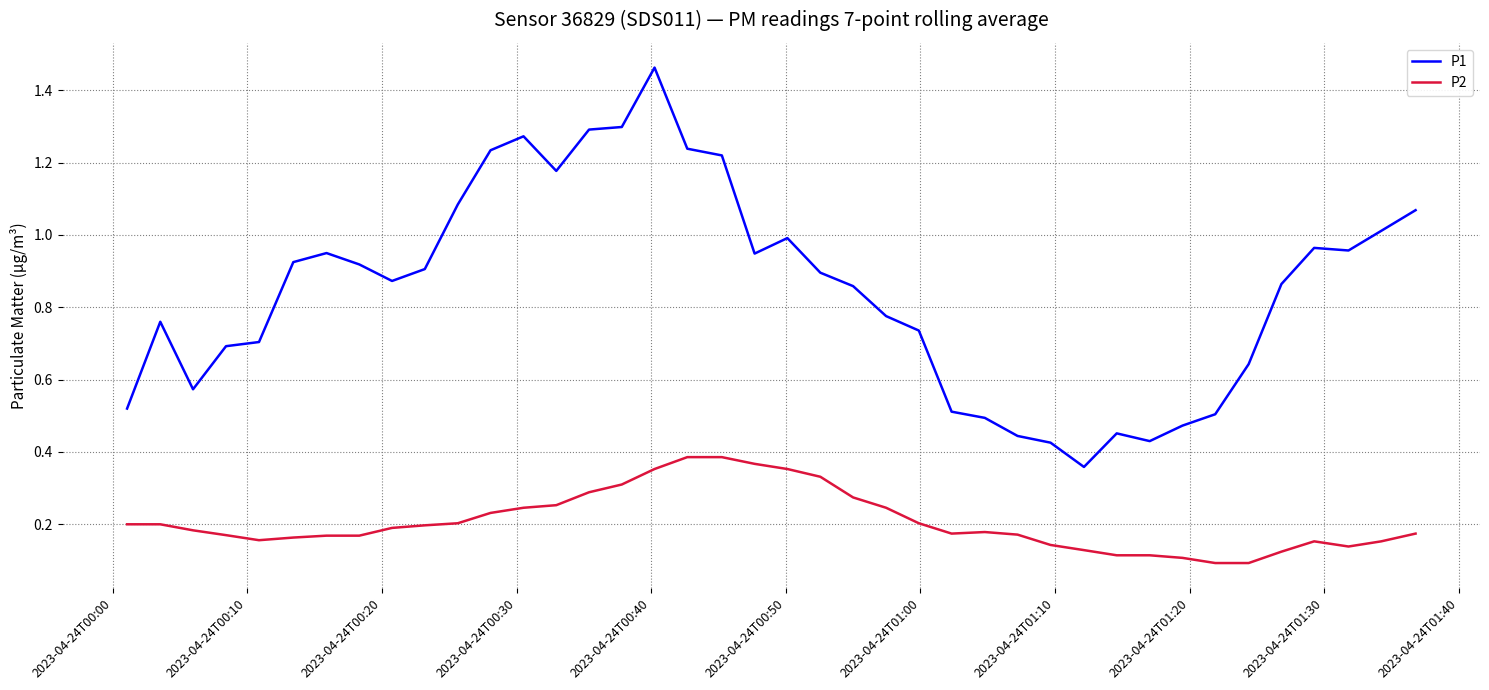

Rank the series by their maximum value, from lowest to highest.

P2, P1